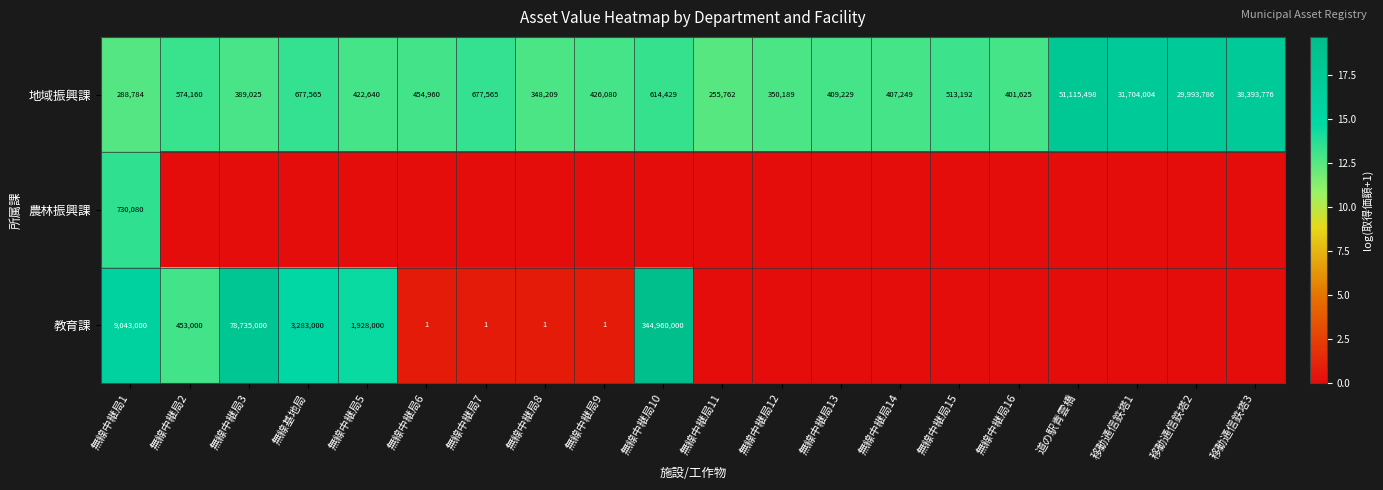

What is the difference between the maximum and minimum values in the 地域振興課 series?

50859736